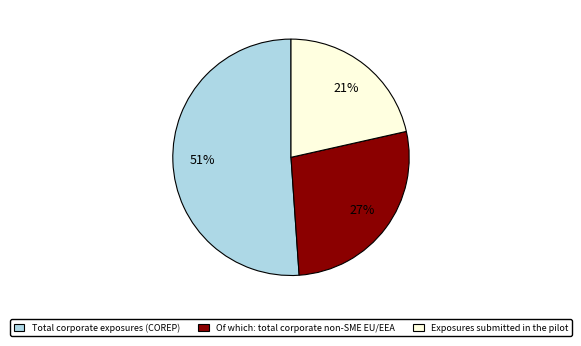

How many slices are in this pie chart?

3